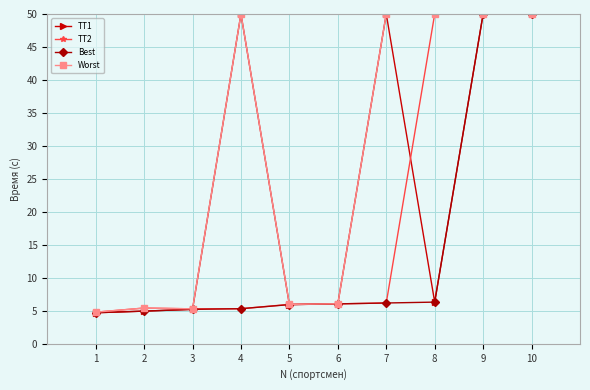

Rank the series by their average value, from highest to lowest.

Worst, TT1, TT2, Best